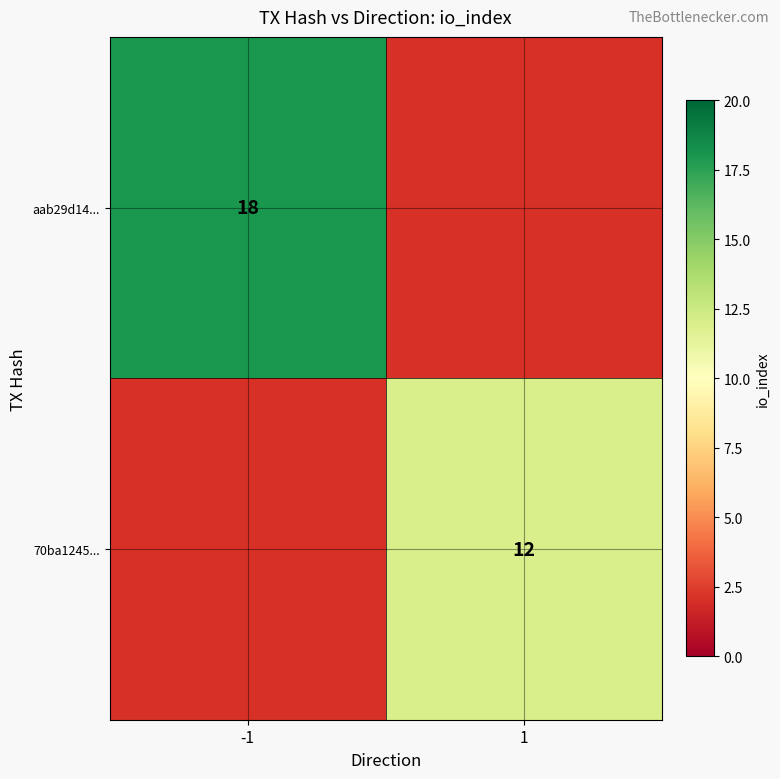

Is it true that 70ba1245... equals 8 at 1?

False